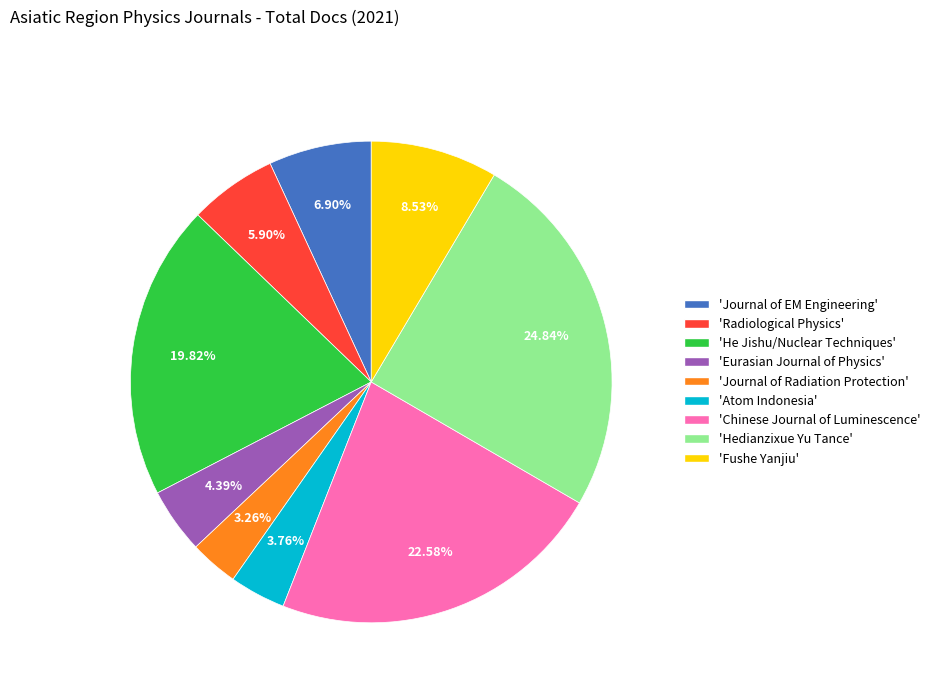

How many segments does this pie chart have?

9